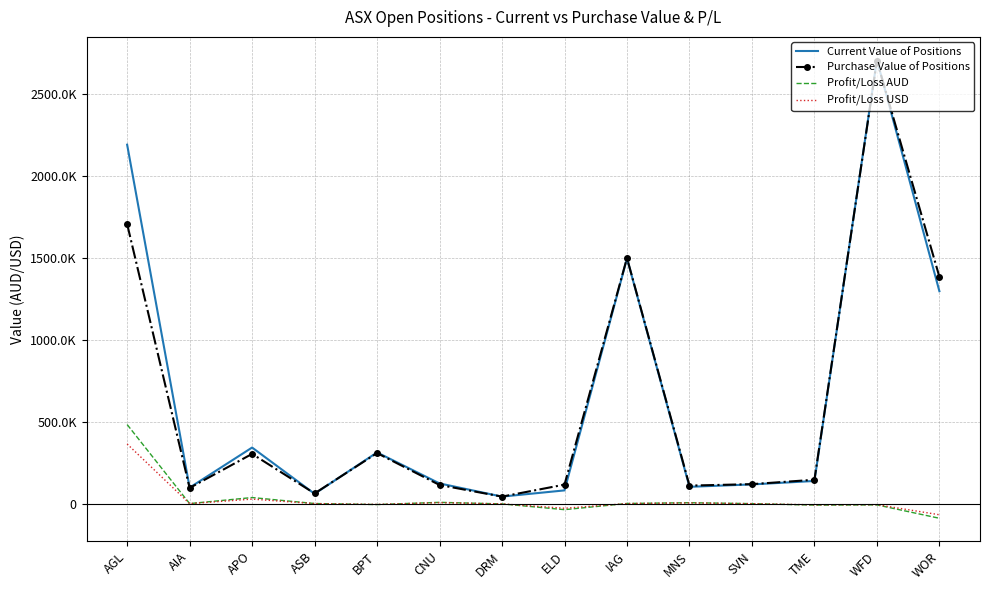

What are all the series names shown in the legend?

Current Value of Positions, Purchase Value of Positions, Profit/Loss AUD, Profit/Loss USD